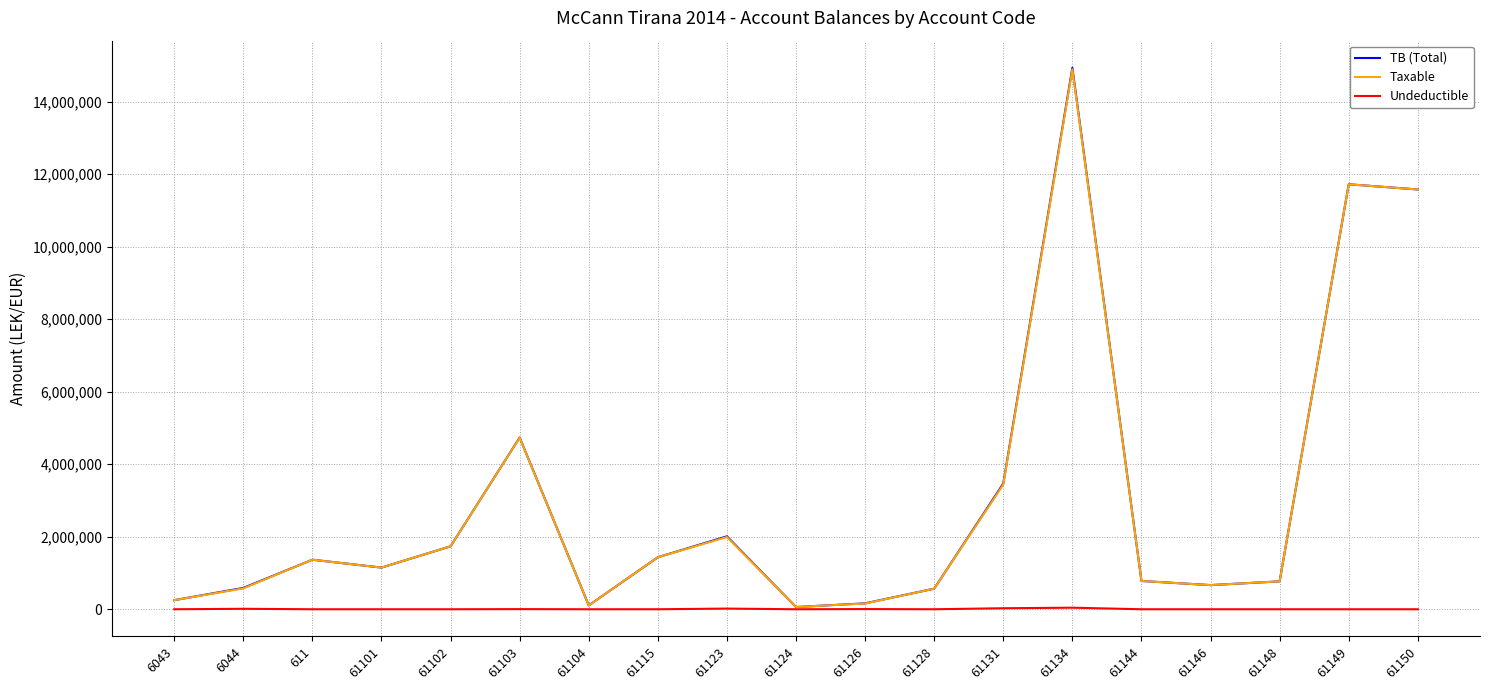

What is the average value of the Undeductible series?

5889.0